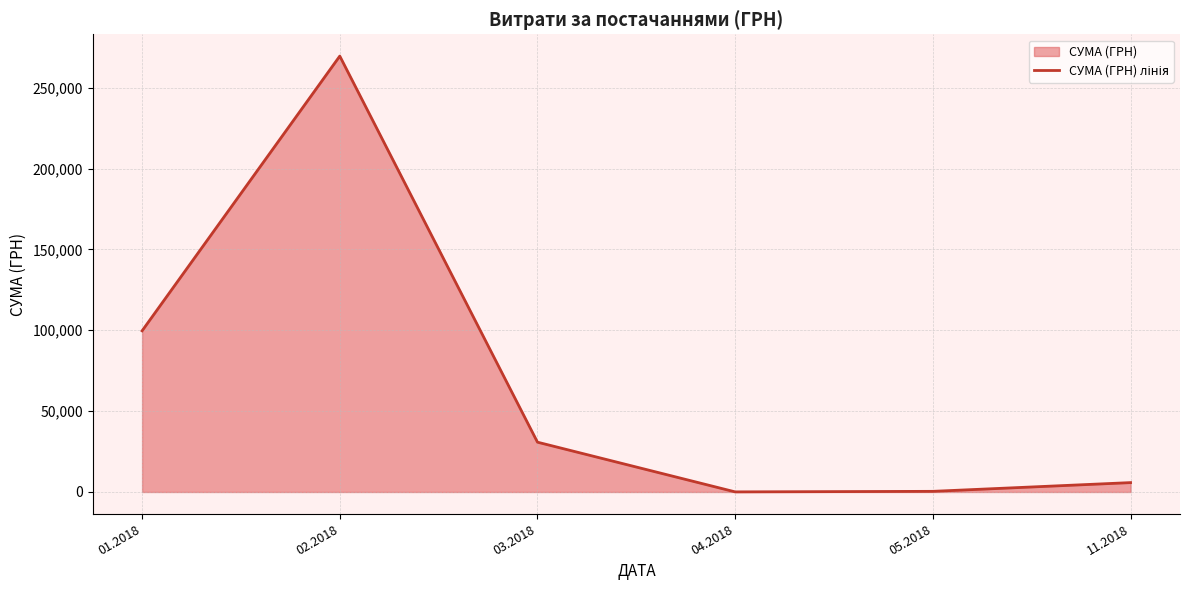

Where is the first local minimum?

04.2018